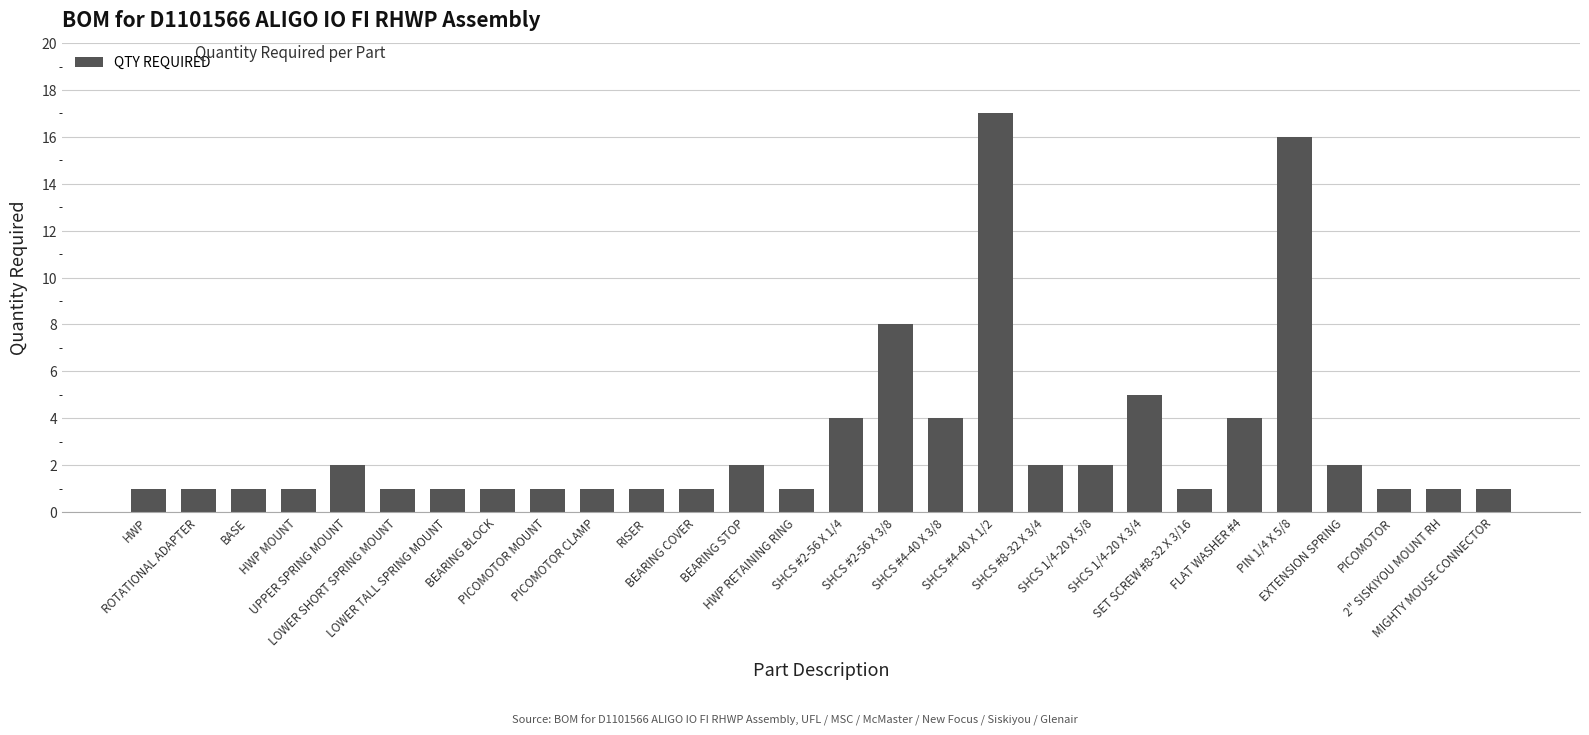

What position from the left is LOWER SHORT SPRING MOUNT?

6